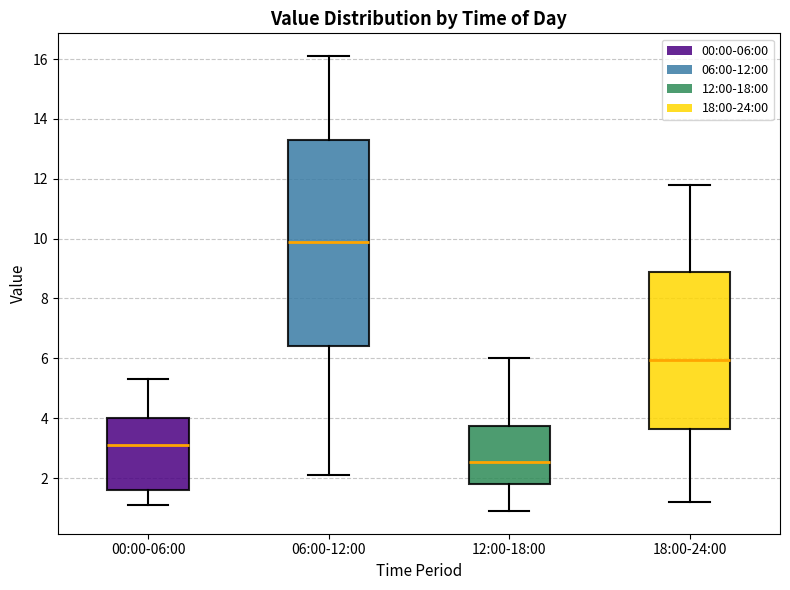

Which box is the tallest, from its lower edge to its upper edge?

06:00-12:00